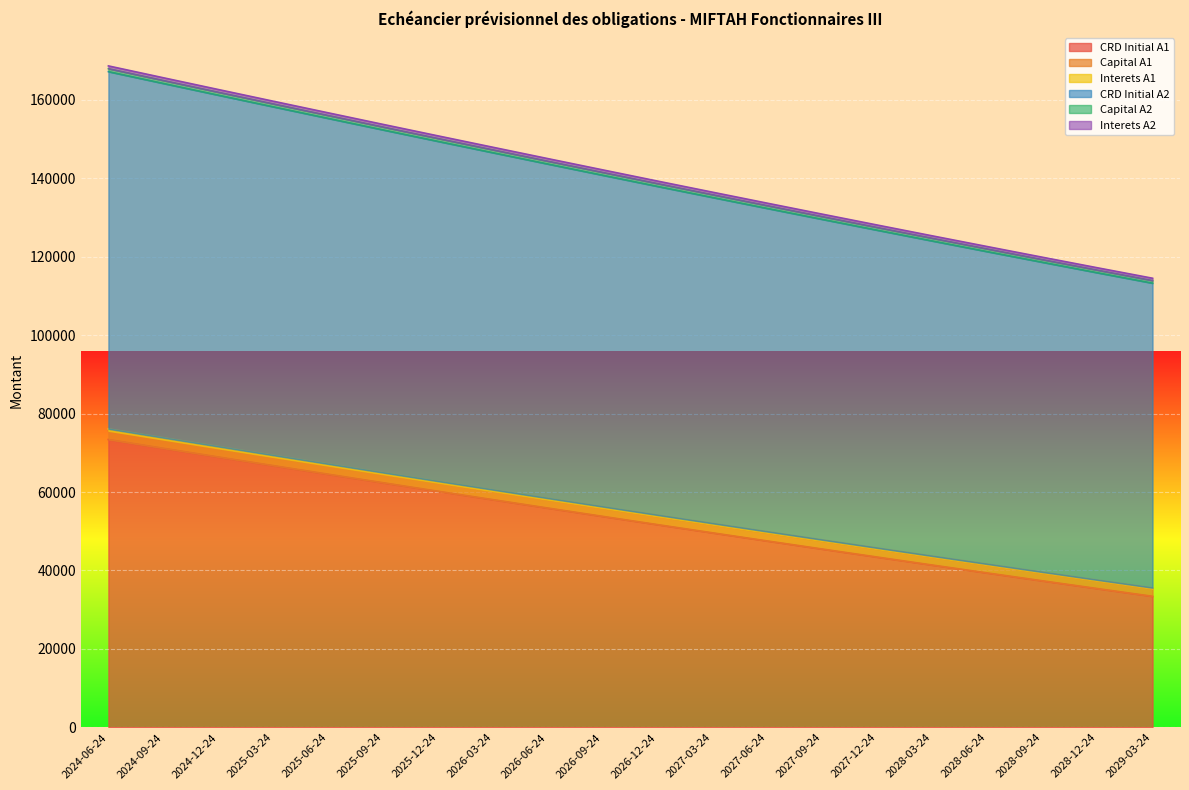

What is the label of the 20th point from the right?

2024-06-24